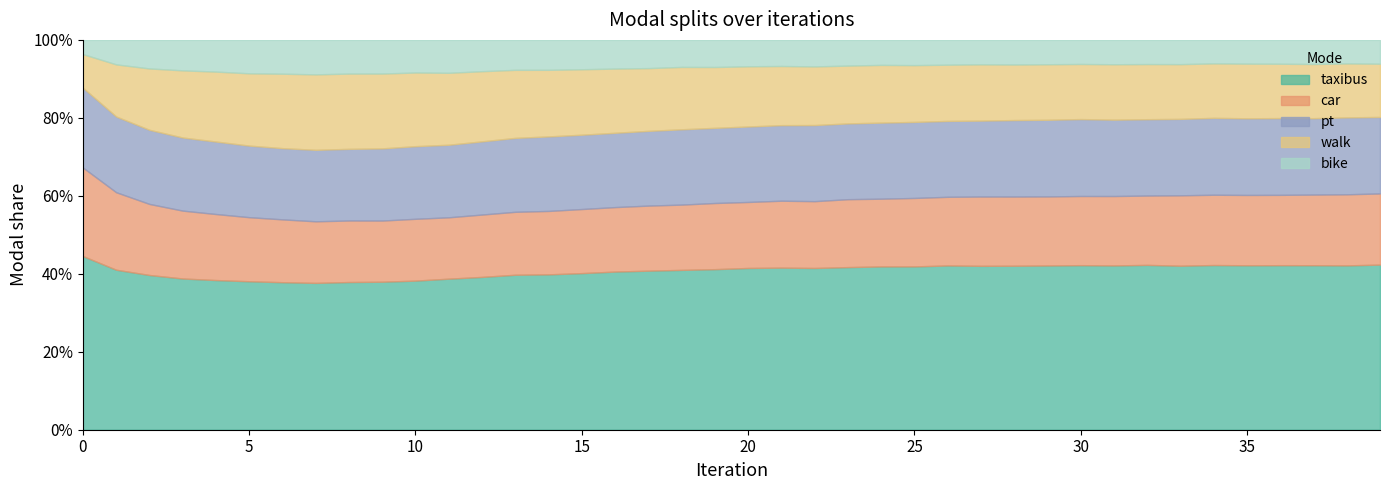

At how many categories does at least one series exceed 639828?

40